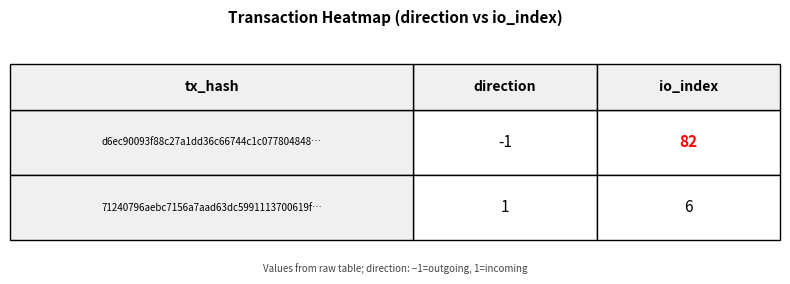

At direction, list the series in order from largest to smallest.

71240796aebc7156a7aad63dc5991113700619f, d6ec90093f88c27a1dd36c66744c1c077804848